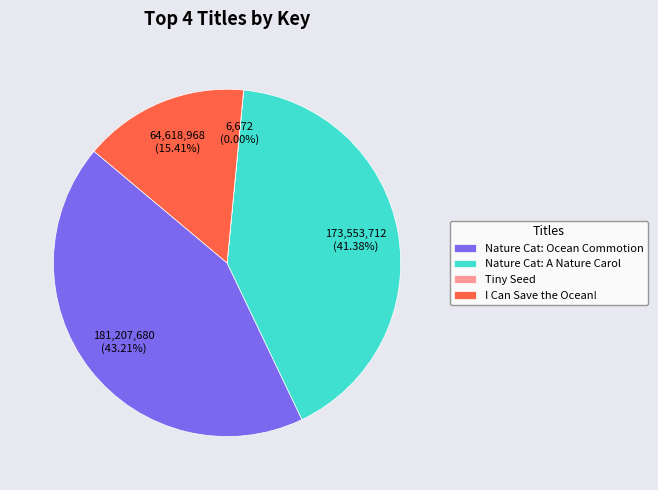

Is there a majority slice in this chart?

No